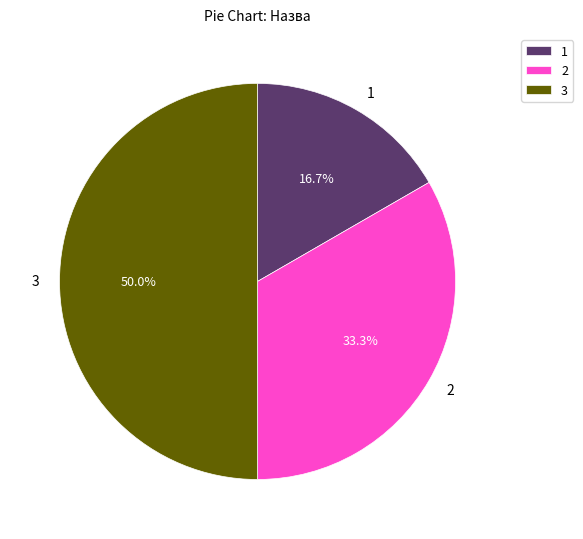

How many slices are in this pie chart?

3